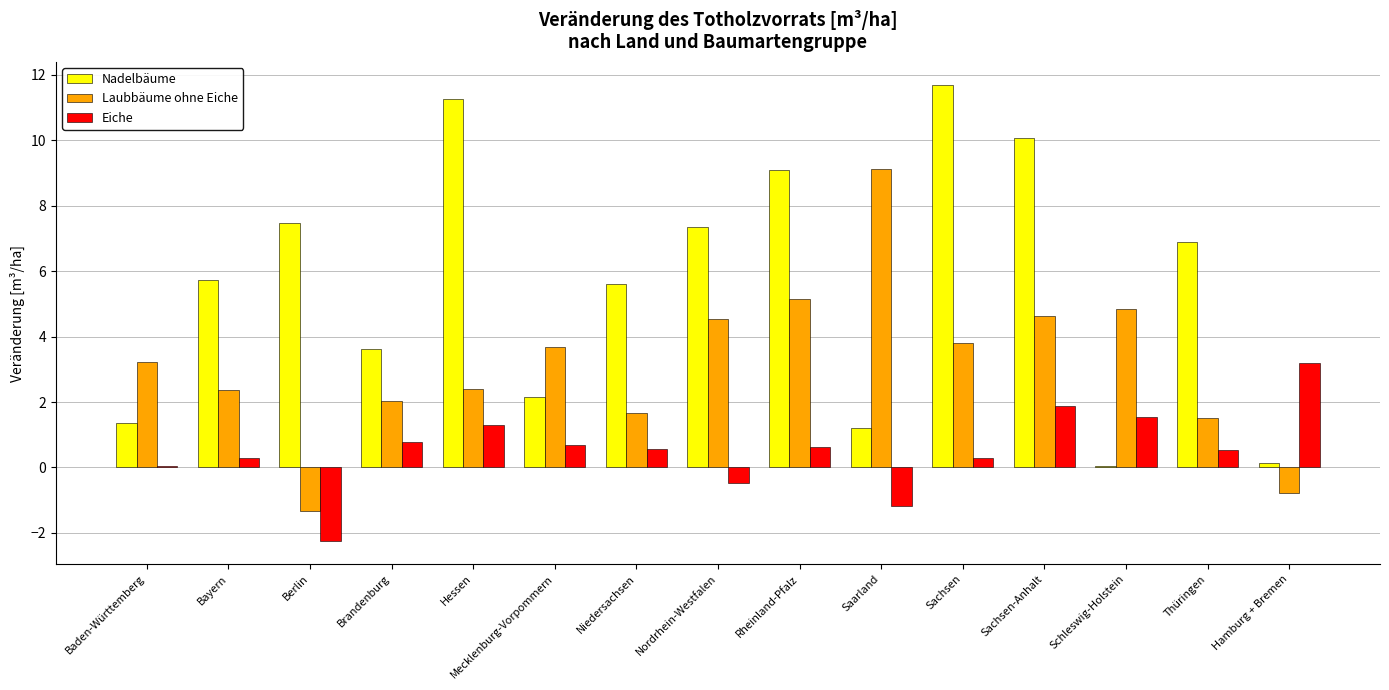

Is it true that Nadelbäume equals 1.3 at Niedersachsen?

False